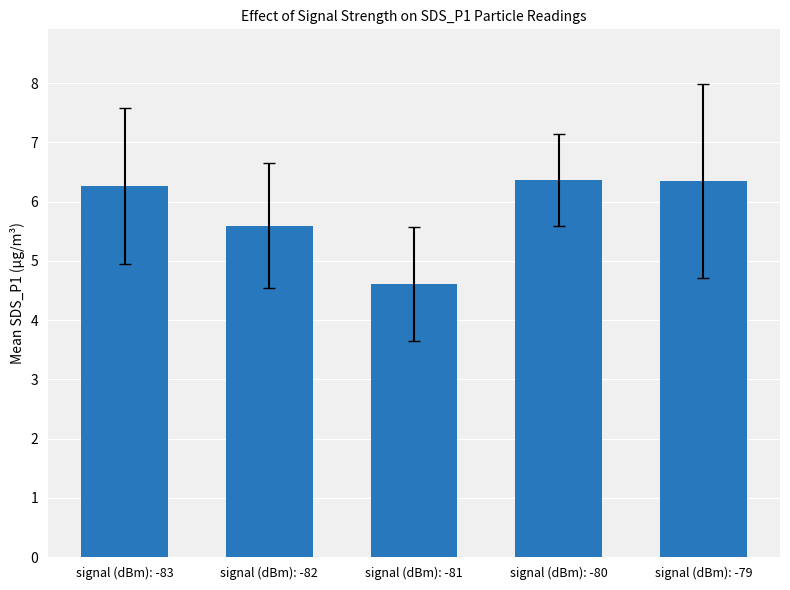

What is the smallest value displayed?

4.6